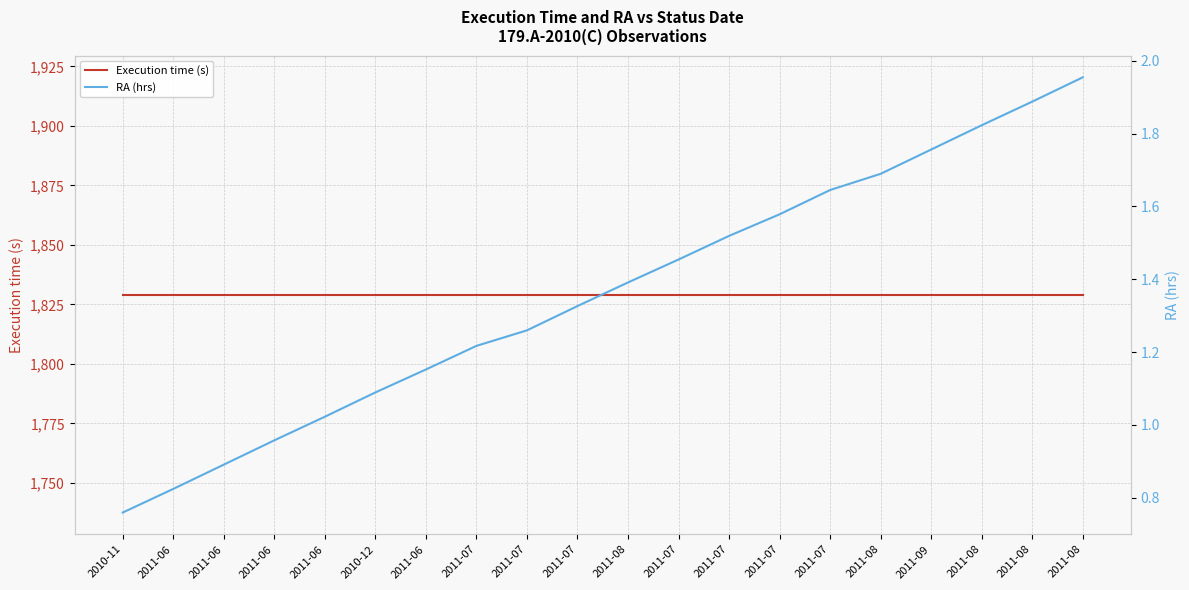

At which label does Execution time (s) reach its peak?

2010-11